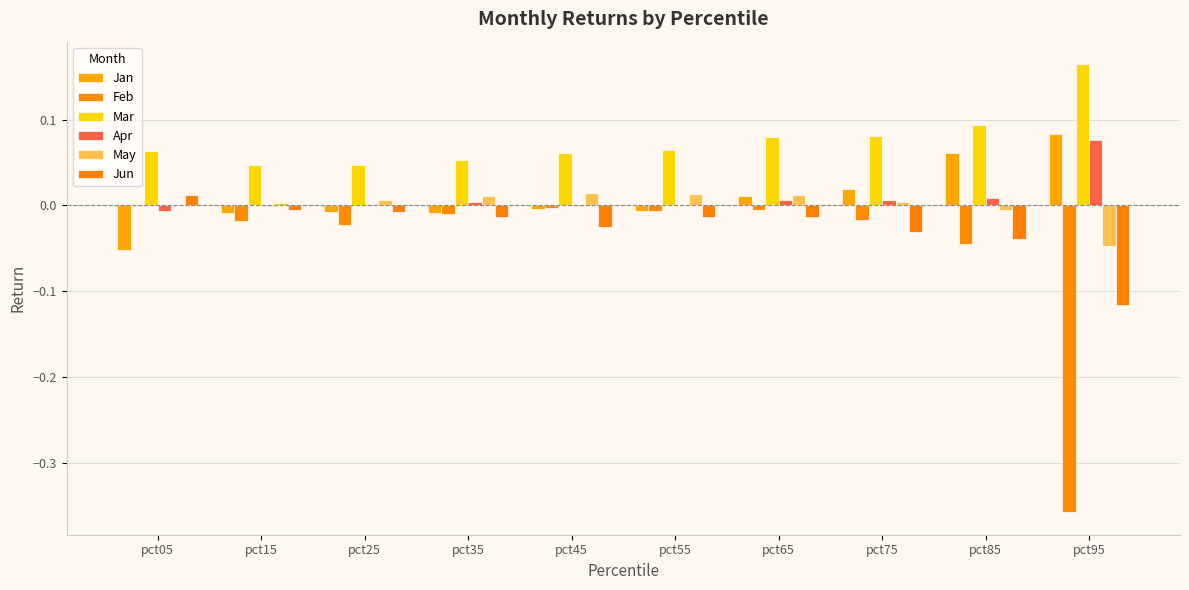

Reading left to right, extract all data points from this chart.

Jan: -0.1	-0.0	-0.0	-0.0	-0.0	-0.0	0.0	0.0	0.1	0.1
Feb: -0.0	-0.0	-0.0	-0.0	-0.0	-0.0	-0.0	-0.0	-0.0	-0.4
Mar: 0.1	0.0	0.0	0.1	0.1	0.1	0.1	0.1	0.1	0.2
Apr: -0.0	-0.0	0.0	0.0	-0.0	0.0	0.0	0.0	0.0	0.1
May: -0.0	0.0	0.0	0.0	0.0	0.0	0.0	0.0	-0.0	-0.0
Jun: 0.0	-0.0	-0.0	-0.0	-0.0	-0.0	-0.0	-0.0	-0.0	-0.1